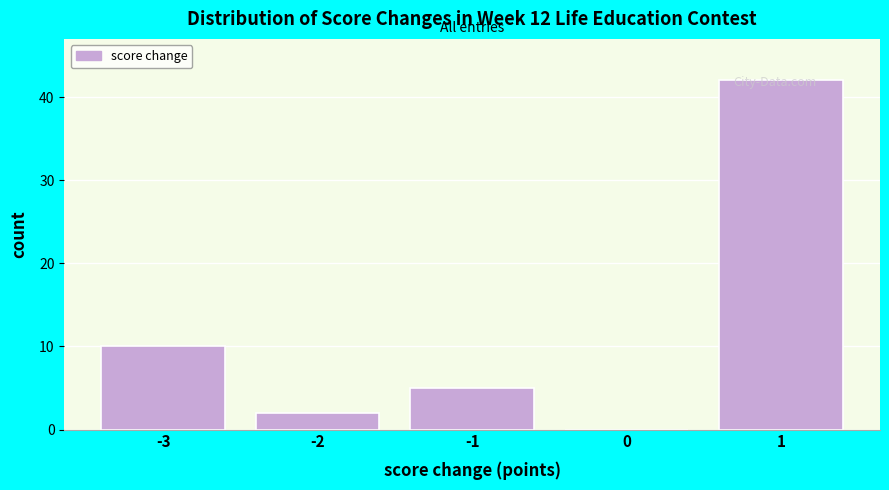

Over which range of the x-axis is the bar tallest?

0.5 to 1.5